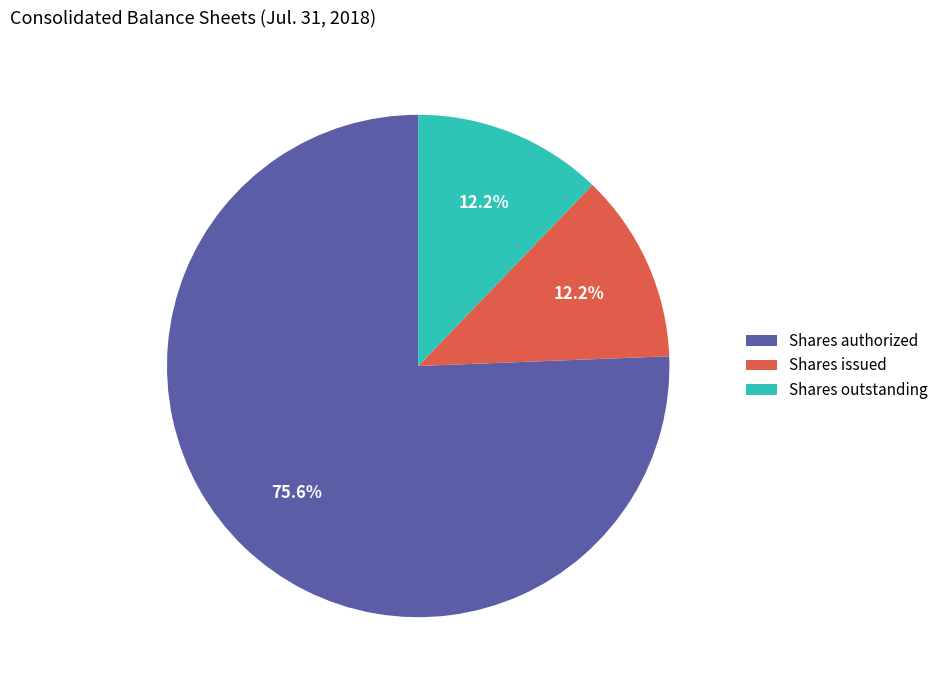

How many slices are in this pie chart?

3